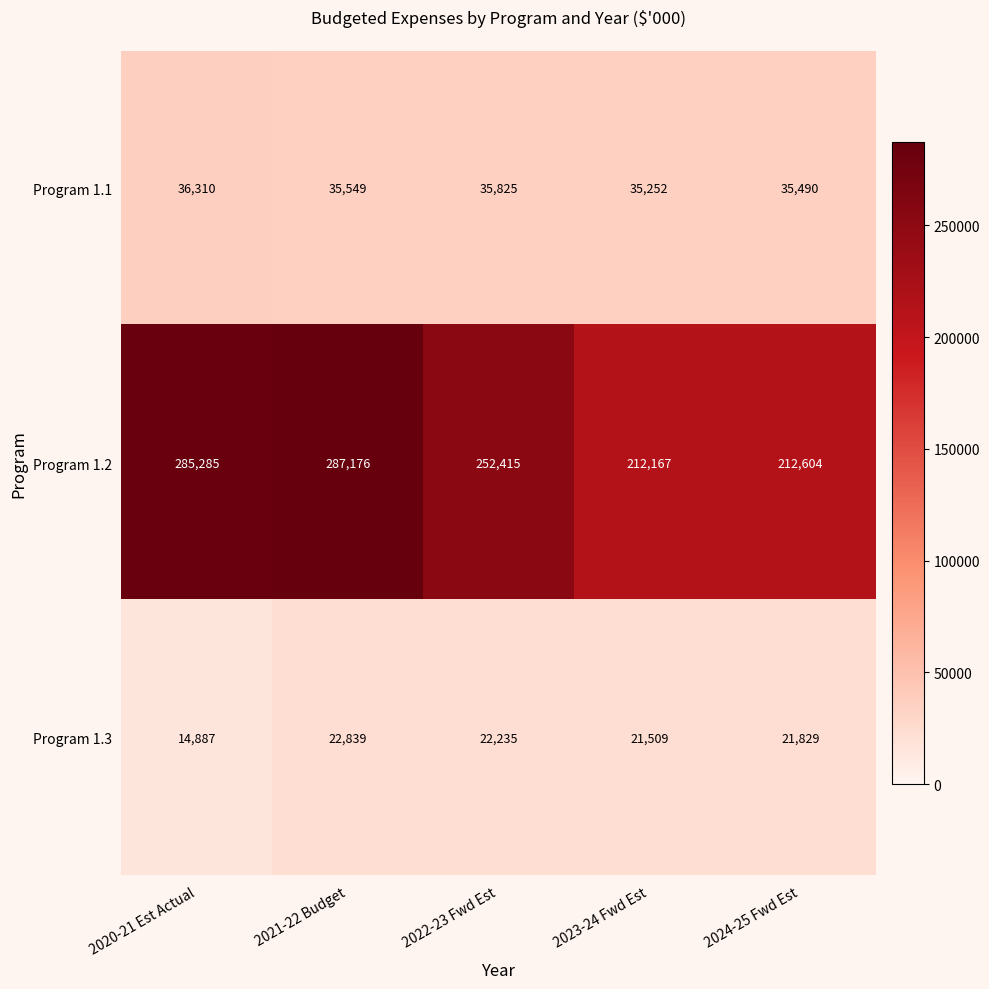

Rank the series at 2023-24 Fwd Est from lowest to highest value.

Program 1.3, Program 1.1, Program 1.2